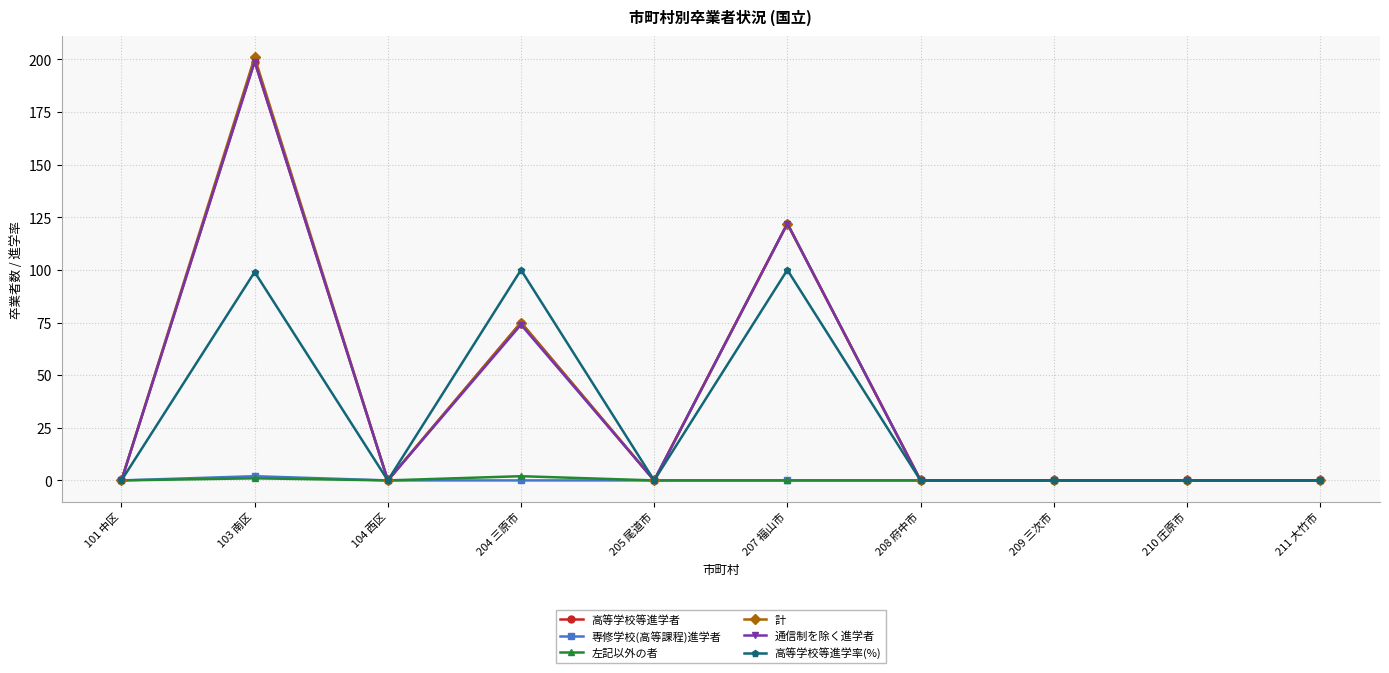

What is the difference between the maximum and minimum values in the 高等学校等進学者 series?

199